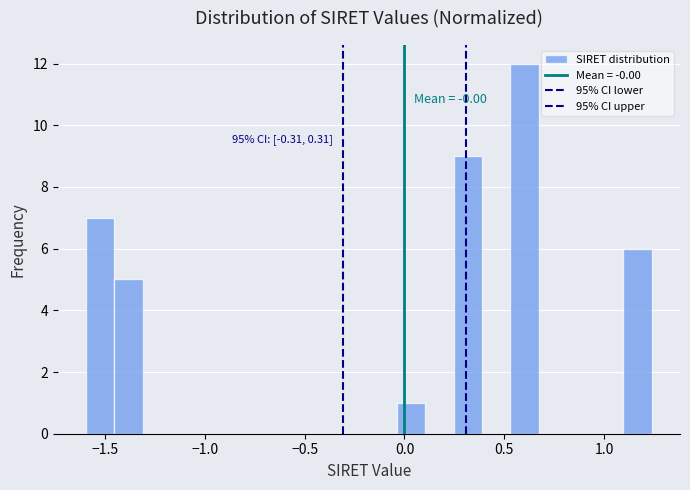

Around what value on the x-axis is the tallest bar? Give the approximate position of its centre, as read against the axis.

0.60